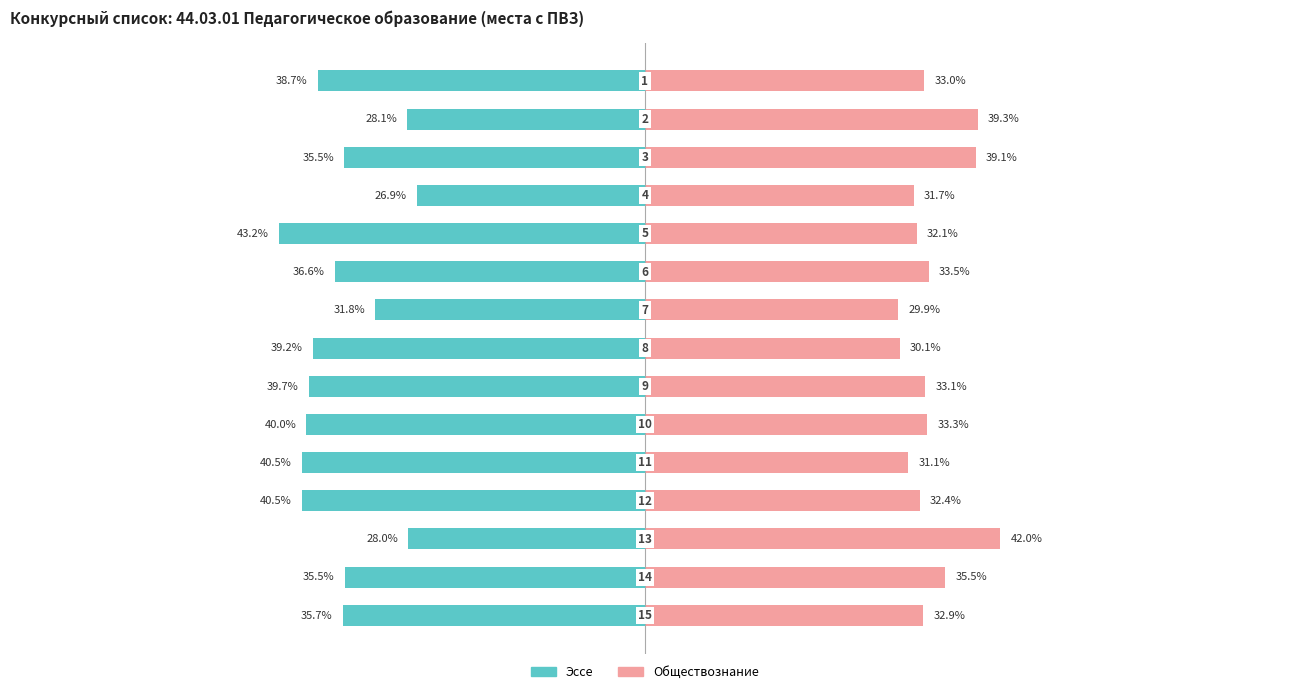

What is the difference between the maximum and second lowest values in the Обществознание series?

11.9